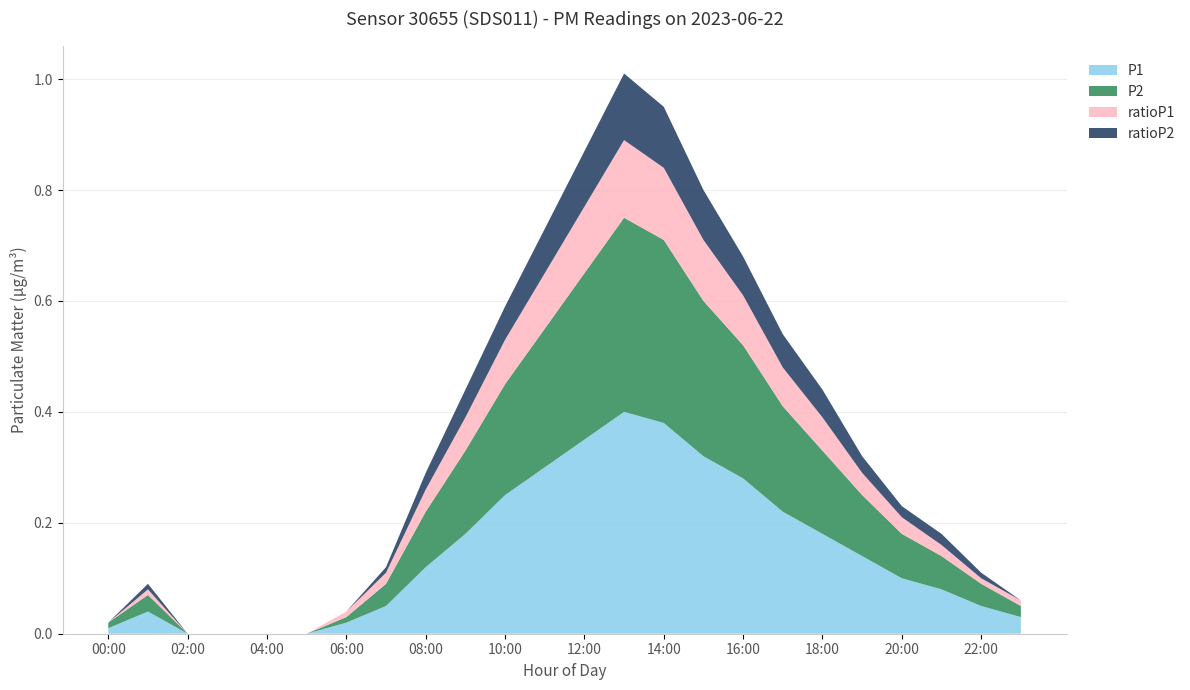

Reading left to right, list all the values displayed in this chart.

P1: 00:00=0.0	01:00=0.0	02:00=0.0	03:00=0.0	04:00=0.0	05:00=0.0	06:00=0.0	07:00=0.1	08:00=0.1	09:00=0.2	10:00=0.2	11:00=0.3	12:00=0.3	13:00=0.4	14:00=0.4	15:00=0.3	16:00=0.3	17:00=0.2	18:00=0.2	19:00=0.1	20:00=0.1	21:00=0.1	22:00=0.1	23:00=0.0
P2: 00:00=0.0	01:00=0.0	02:00=0.0	03:00=0.0	04:00=0.0	05:00=0.0	06:00=0.0	07:00=0.0	08:00=0.1	09:00=0.1	10:00=0.2	11:00=0.2	12:00=0.3	13:00=0.3	14:00=0.3	15:00=0.3	16:00=0.2	17:00=0.2	18:00=0.1	19:00=0.1	20:00=0.1	21:00=0.1	22:00=0.0	23:00=0.0
ratioP1: 00:00=0.0	01:00=0.0	02:00=0.0	03:00=0.0	04:00=0.0	05:00=0.0	06:00=0.0	07:00=0.0	08:00=0.0	09:00=0.1	10:00=0.1	11:00=0.1	12:00=0.1	13:00=0.1	14:00=0.1	15:00=0.1	16:00=0.1	17:00=0.1	18:00=0.1	19:00=0.0	20:00=0.0	21:00=0.0	22:00=0.0	23:00=0.0
ratioP2: 00:00=0.0	01:00=0.0	02:00=0.0	03:00=0.0	04:00=0.0	05:00=0.0	06:00=0.0	07:00=0.0	08:00=0.0	09:00=0.1	10:00=0.1	11:00=0.1	12:00=0.1	13:00=0.1	14:00=0.1	15:00=0.1	16:00=0.1	17:00=0.1	18:00=0.1	19:00=0.0	20:00=0.0	21:00=0.0	22:00=0.0	23:00=0.0